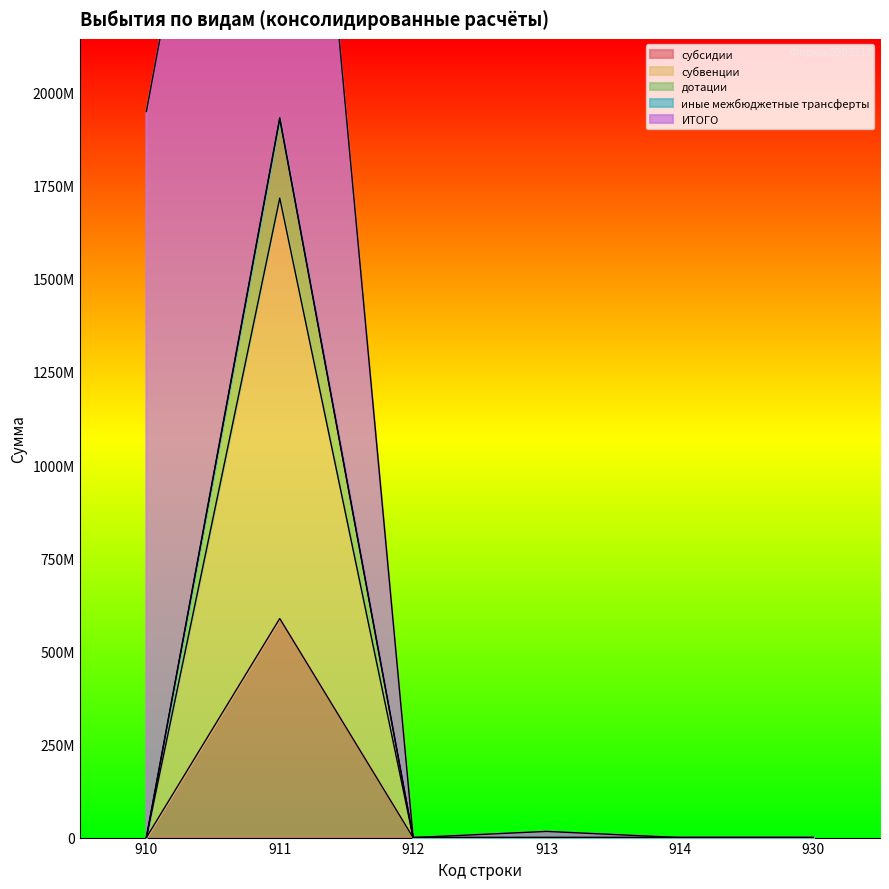

True or false: субвенции has more than 1 interior local peaks.

False